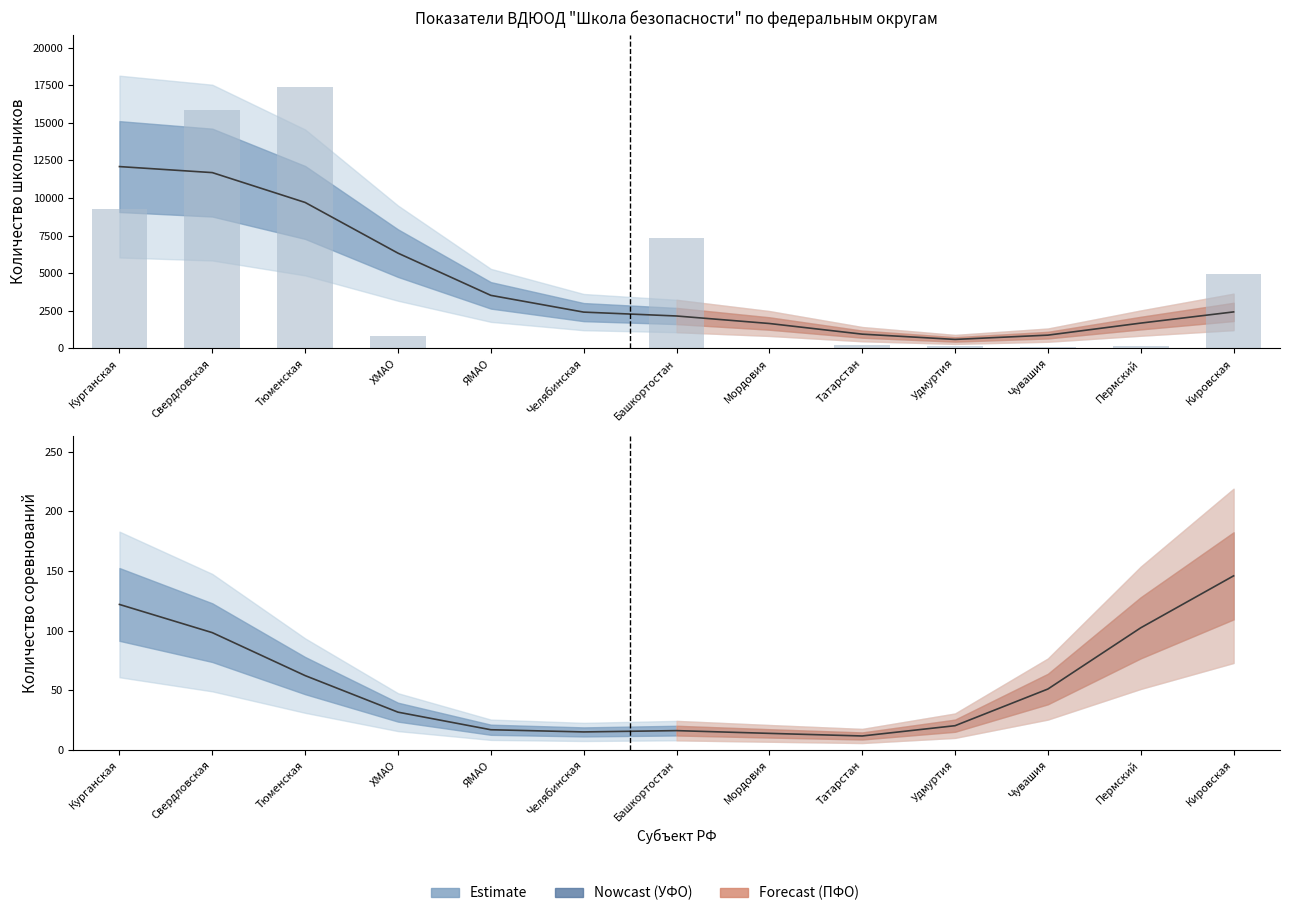

Which category has the highest value across all series?

Тюменская